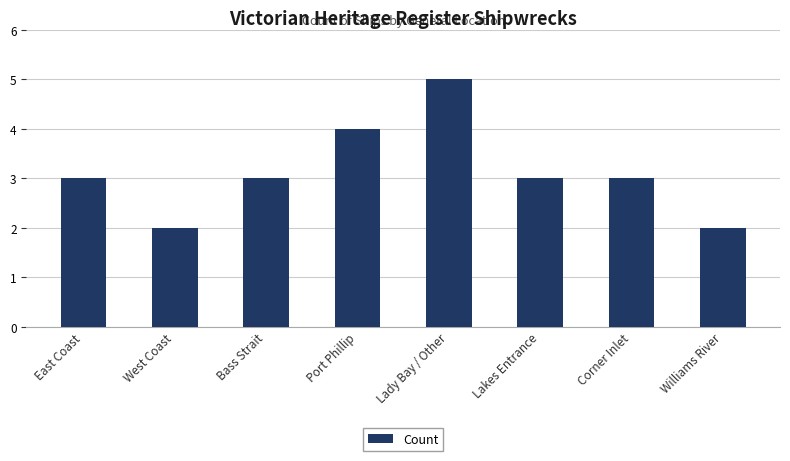

Reading right to left, extract all data points from this chart.

Williams River=2	Corner Inlet=3	Lakes Entrance=3	Lady Bay / Other=5	Port Phillip=4	Bass Strait=3	West Coast=2	East Coast=3